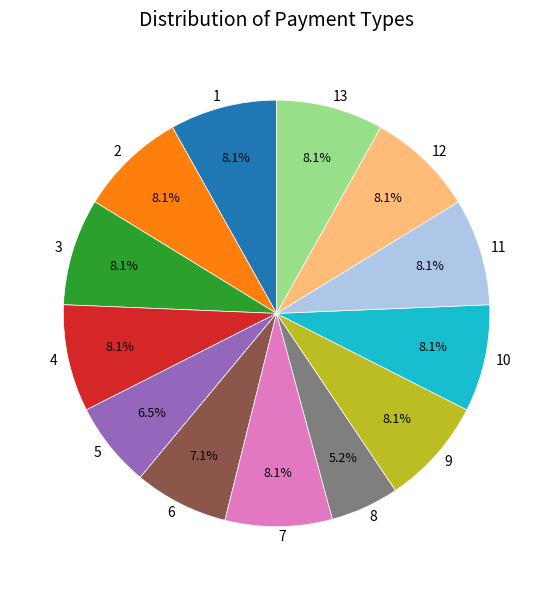

Which has a higher value, 1 or 8?

1